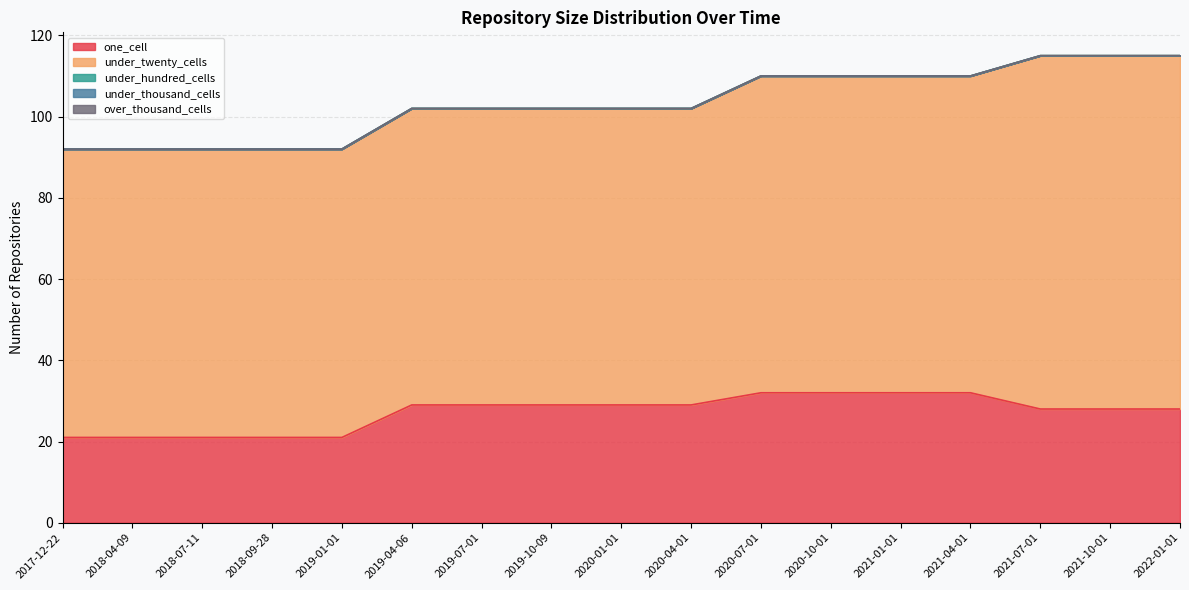

How many data points does each series have?

17